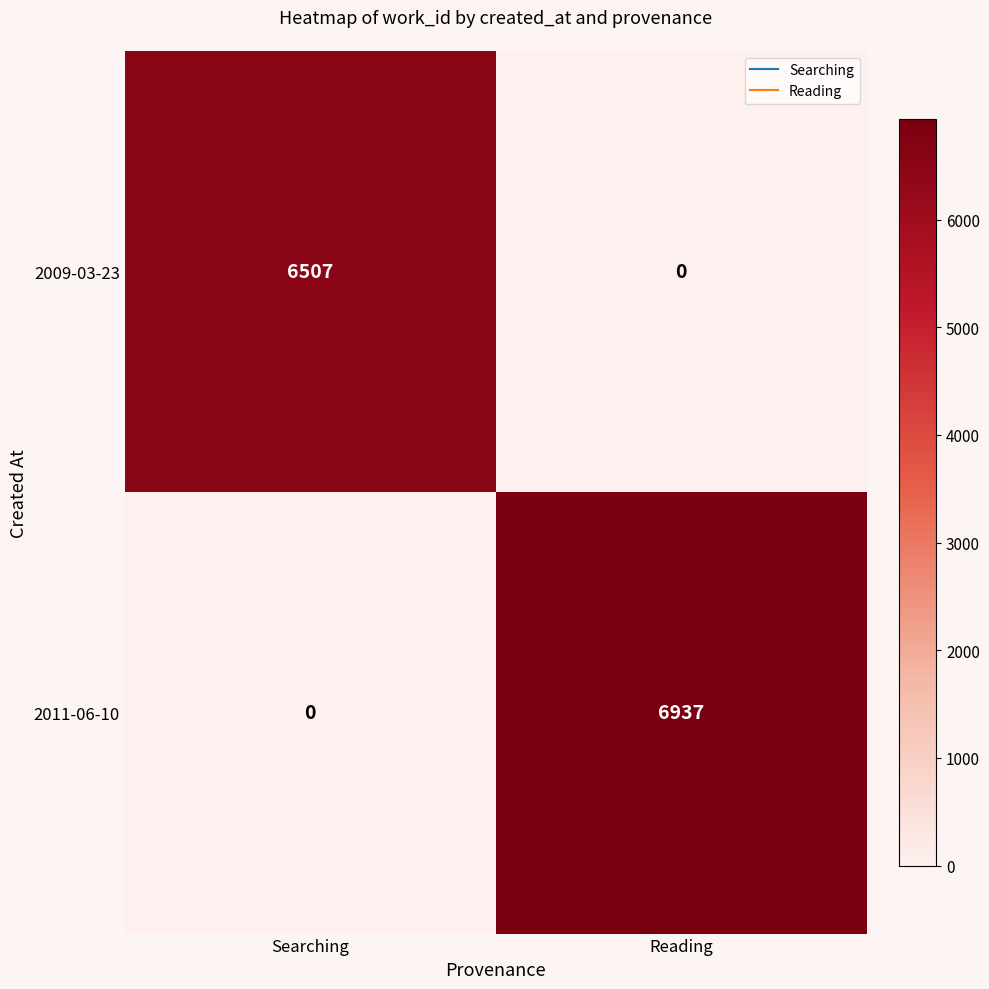

What is the maximum value shown in the chart?

6937